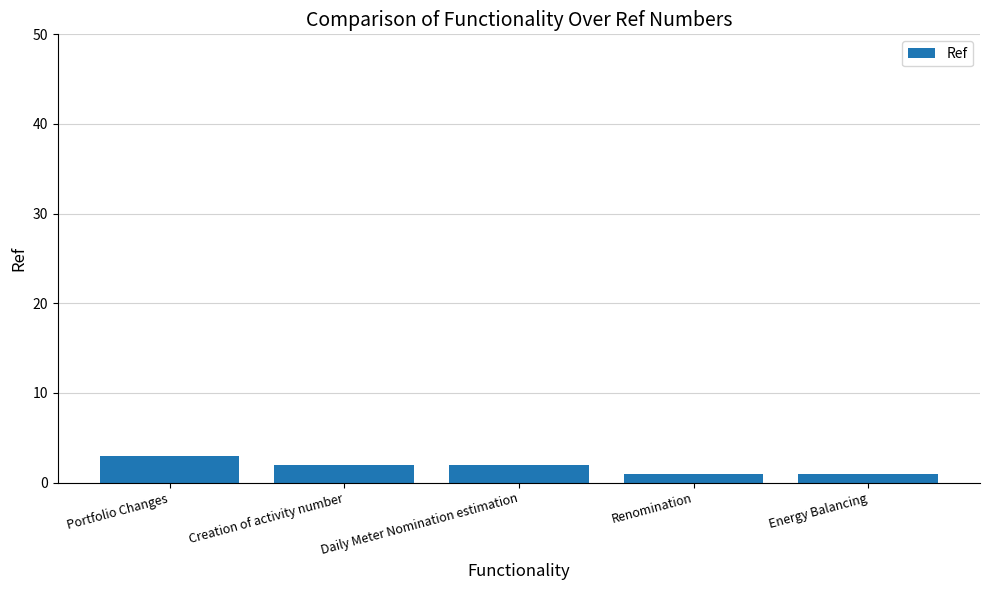

Reading right to left, what are all the values shown in this chart?

1	1	2	2	3